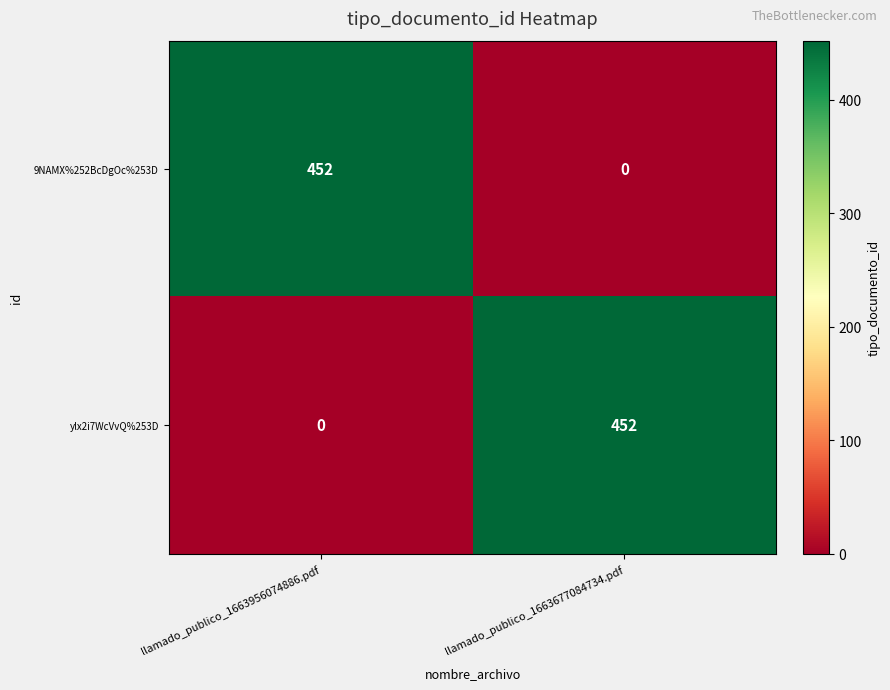

The ylx2i7WcVvQ%253D series shows 0 at llamado_publico_1663956074886.pdf. True or false?

True